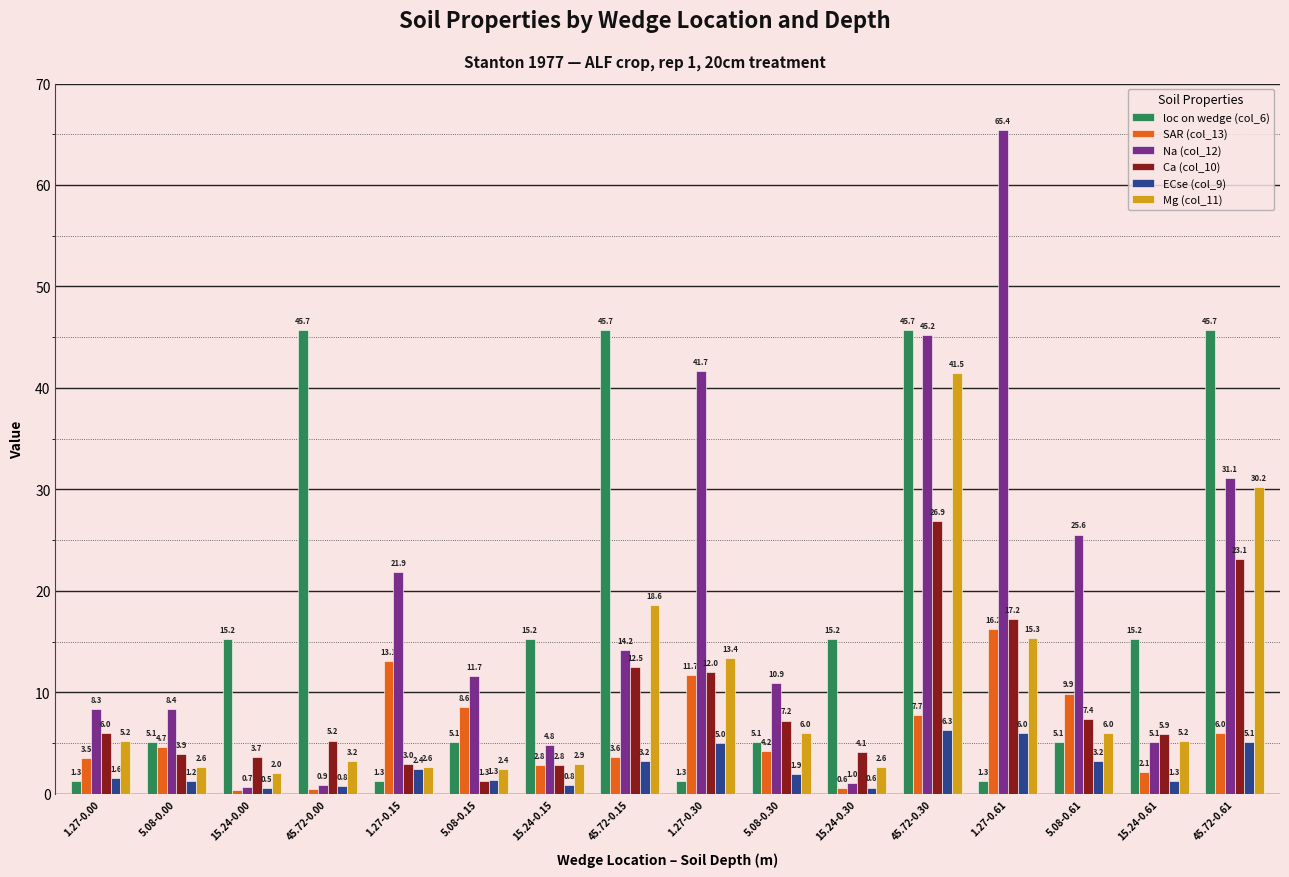

What is the total value across all series at 45.72-0.00?

56.3